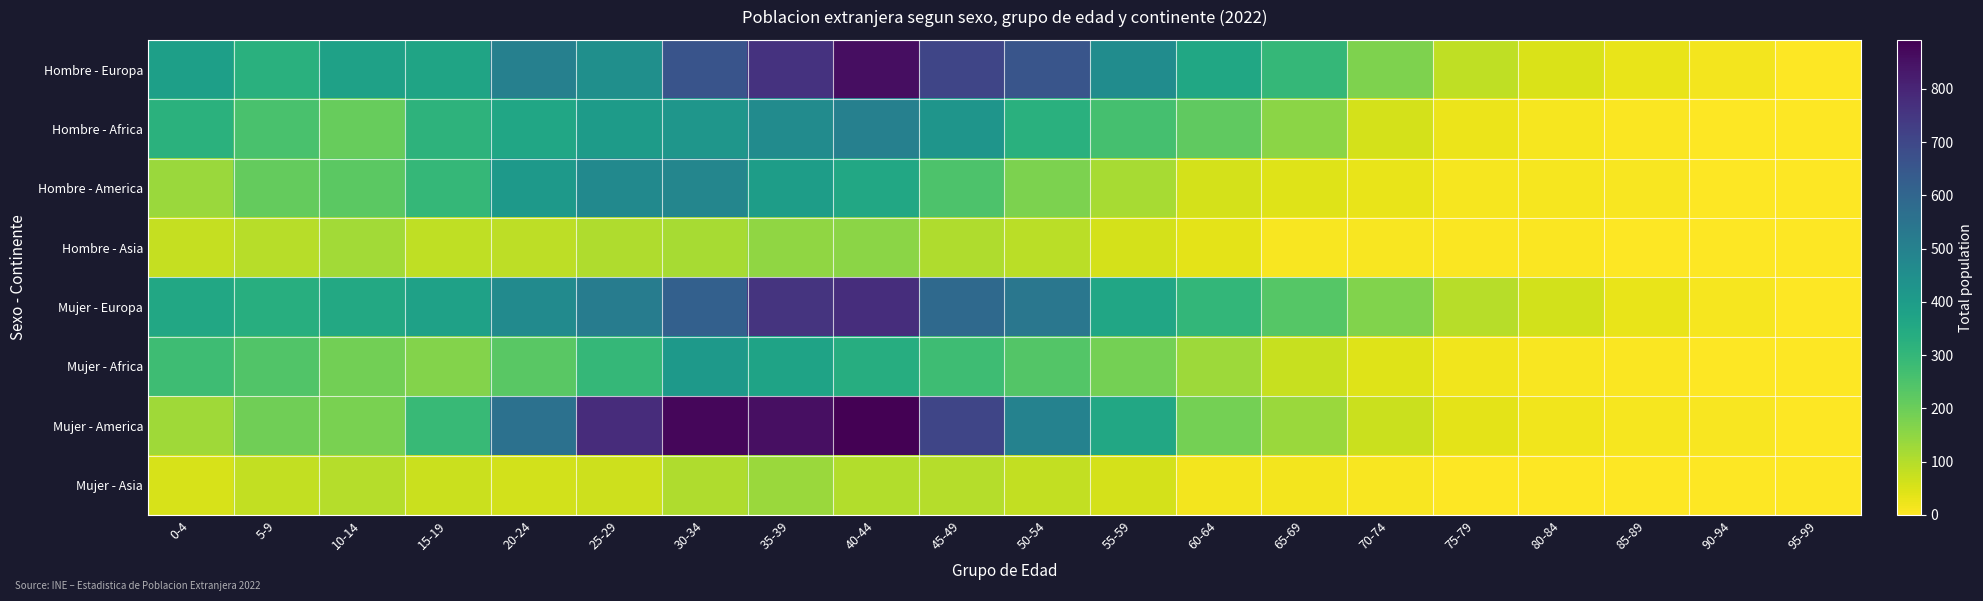

At how many categories does at least one series exceed 720?

4